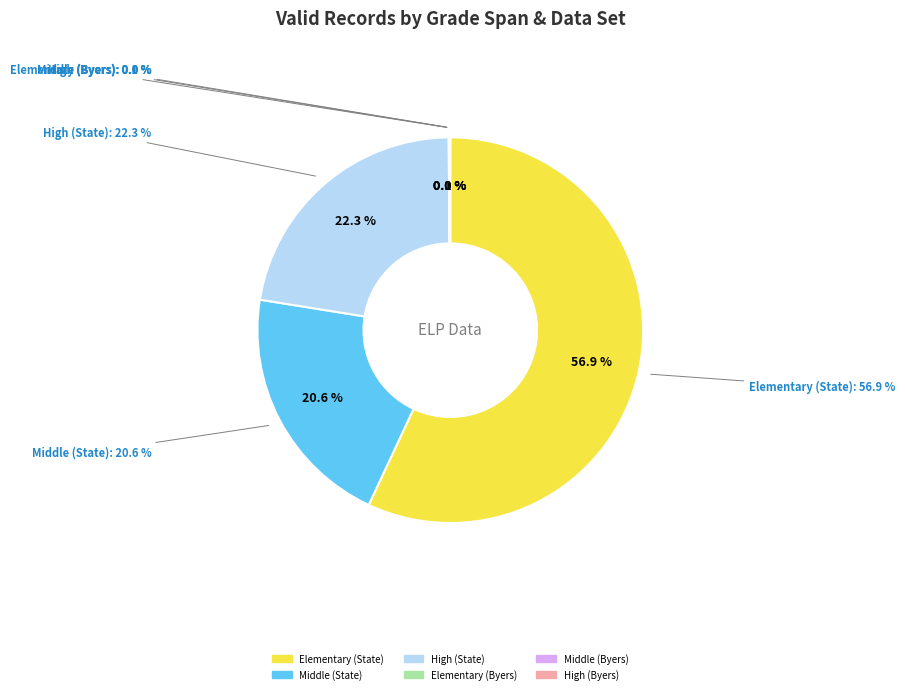

Count the number of slices in the pie.

6